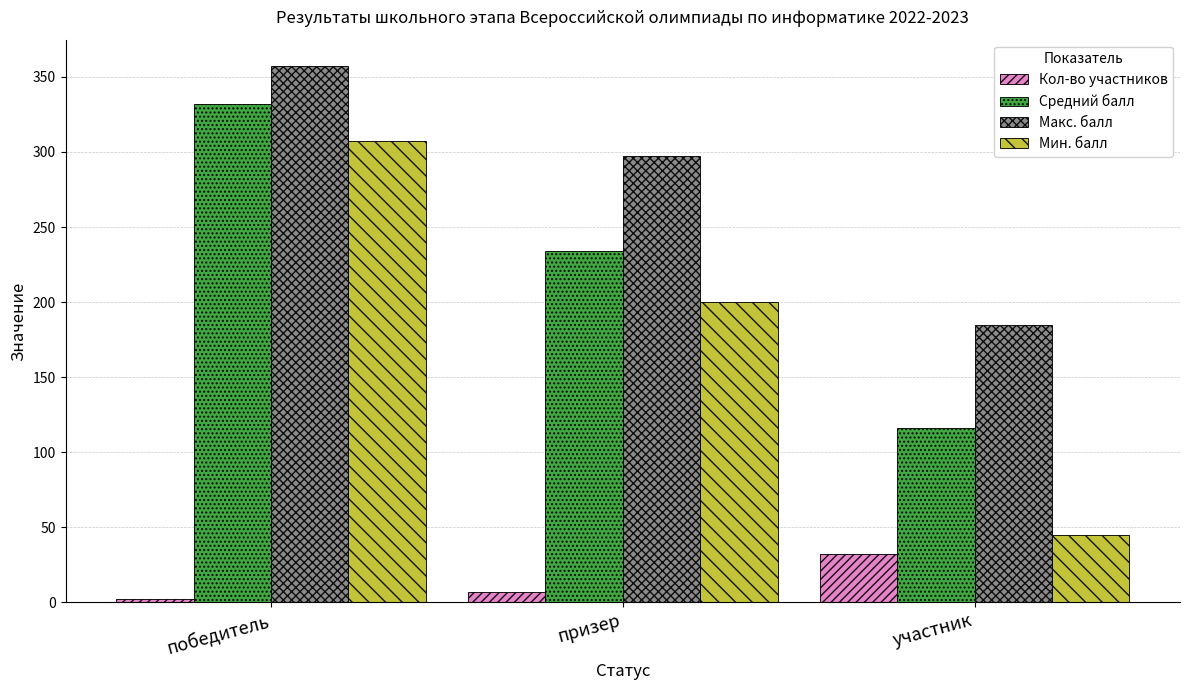

What are all the series names shown in the legend?

Кол-во участников, Средний балл, Макс. балл, Мин. балл